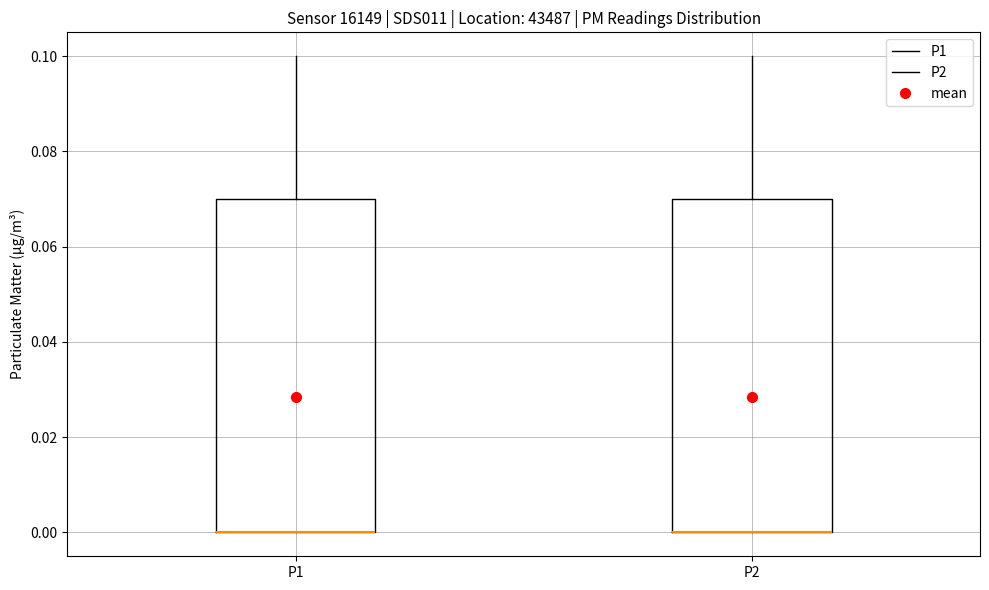

Reading left to right, transcribe this box plot: for each box, give where its median line is, the range the box spans, and where its two whiskers end, as read against the y-axis. The values are not printed on the chart, so give them approximately, as read against the axis.

P1: median 0.00 (drawn on the box's lower edge), box 0.00 to 0.07, whiskers 0.00 to 0.10
P2: median 0.00 (drawn on the box's lower edge), box 0.00 to 0.07, whiskers 0.00 to 0.10